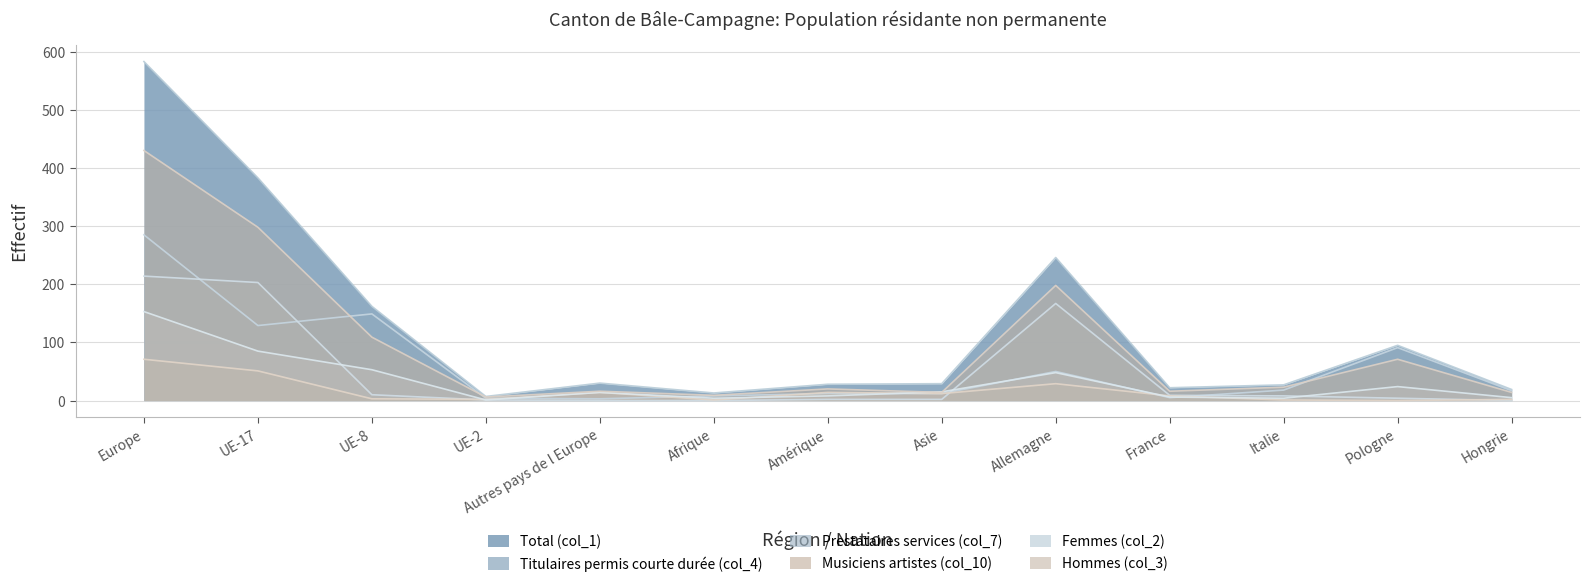

What is the difference between the second highest and minimum values in the Musiciens artistes (col_10) series?

51